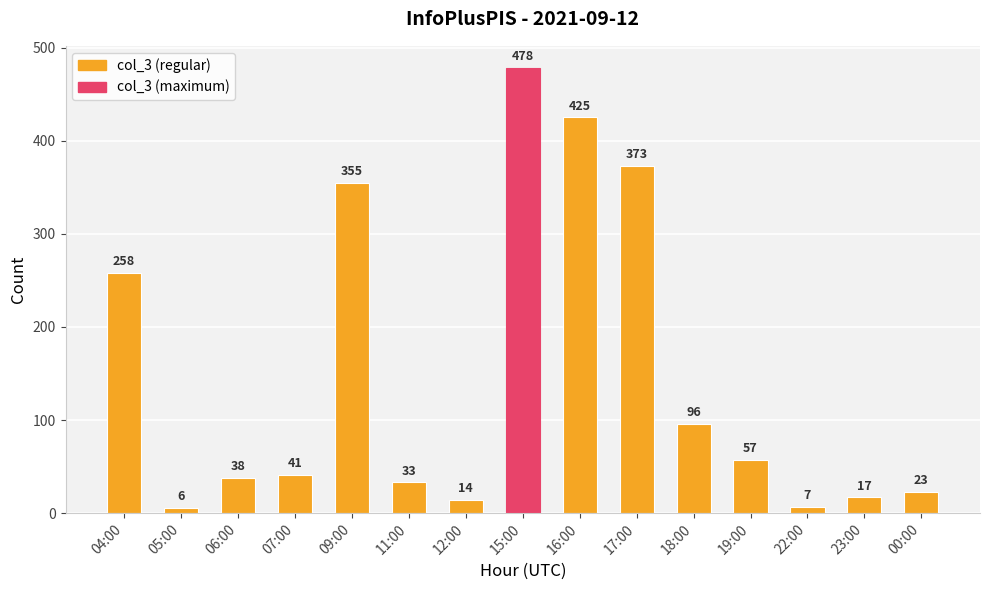

What position from the right is 05:00?

14